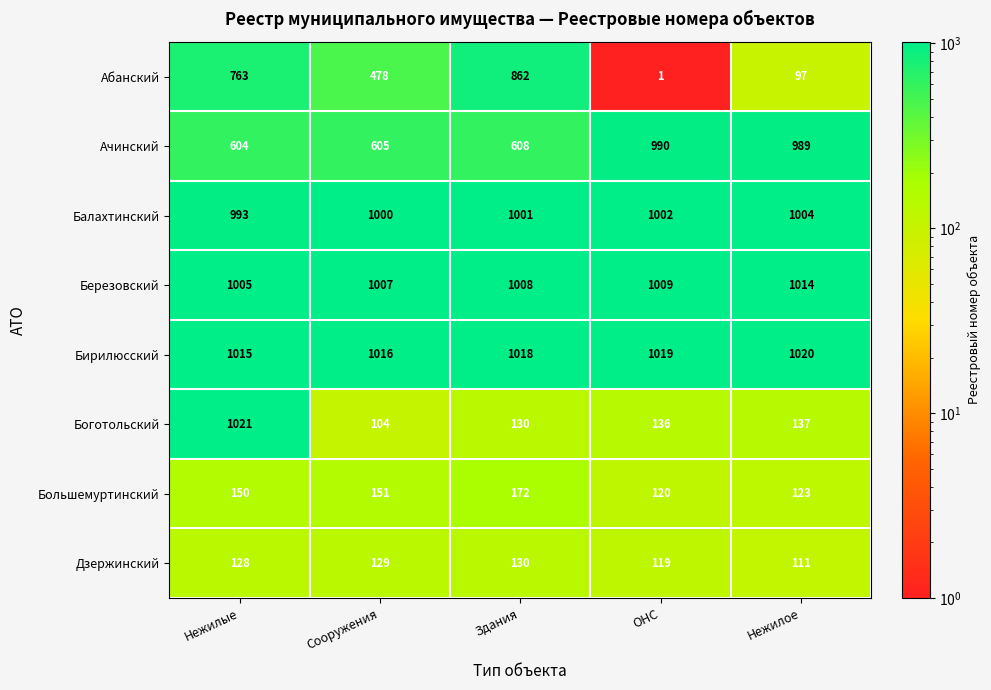

Rank the series by their maximum value, from highest to lowest.

Боготольский, Бирилюсский, Березовский, Балахтинский, Ачинский, Абанский, Большемуртинский, Дзержинский